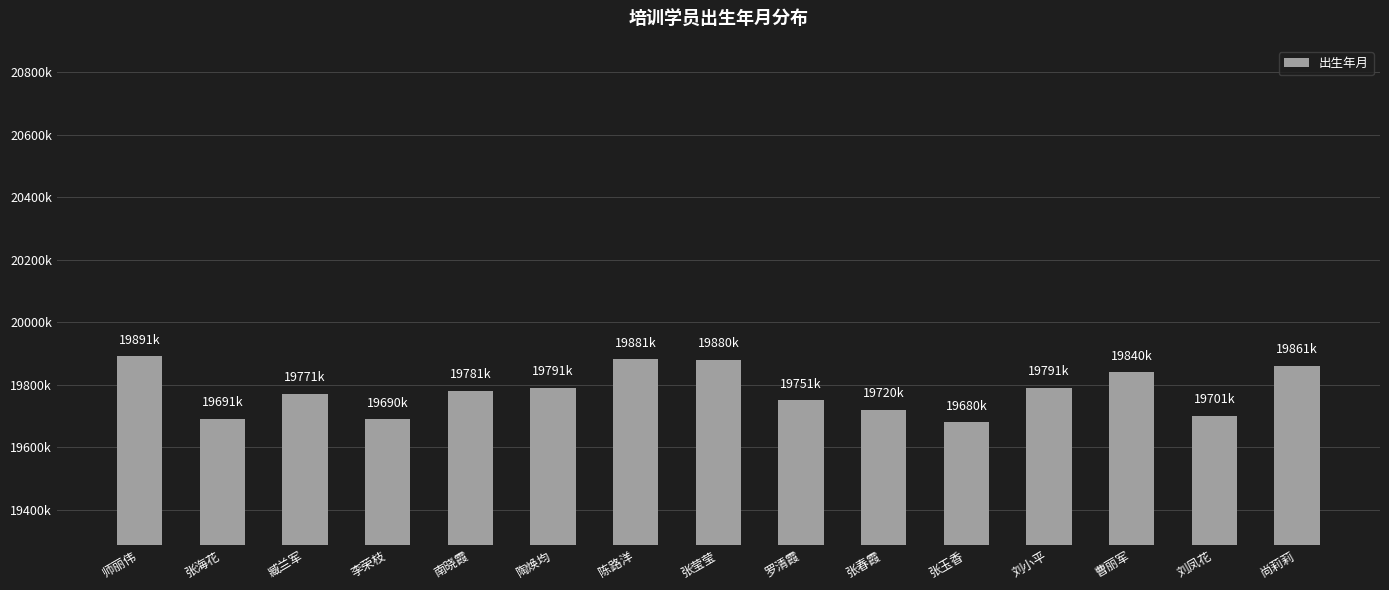

What is the difference between the second highest and second lowest values?

190810